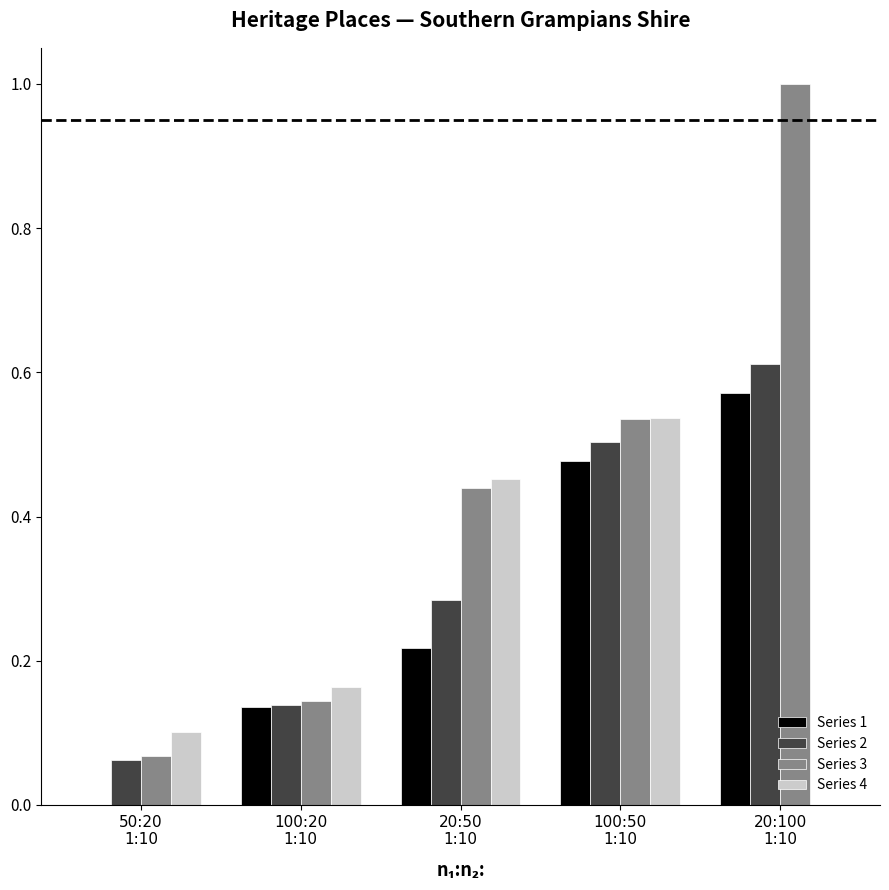

Which series has the largest total across all categories?

Series 3